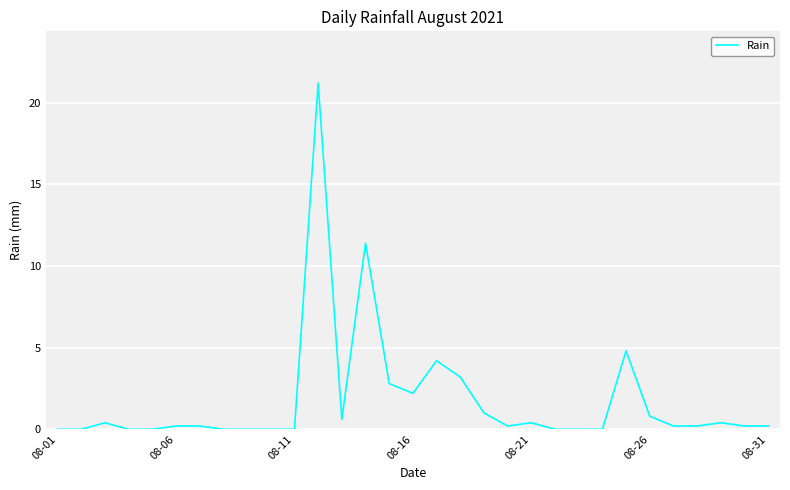

What is the difference between the maximum and minimum values?

21.2